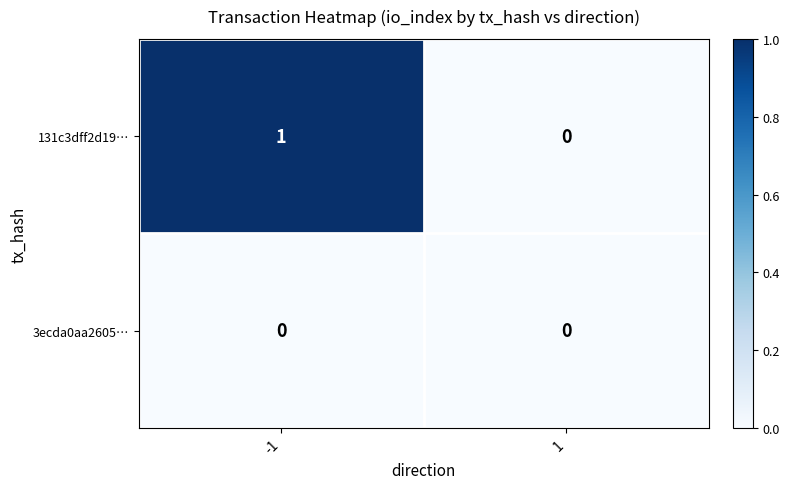

Reading right to left, list all the values displayed in this chart.

131c3dff2d19…: 1=0	-1=1
3ecda0aa2605…: 1=0	-1=0